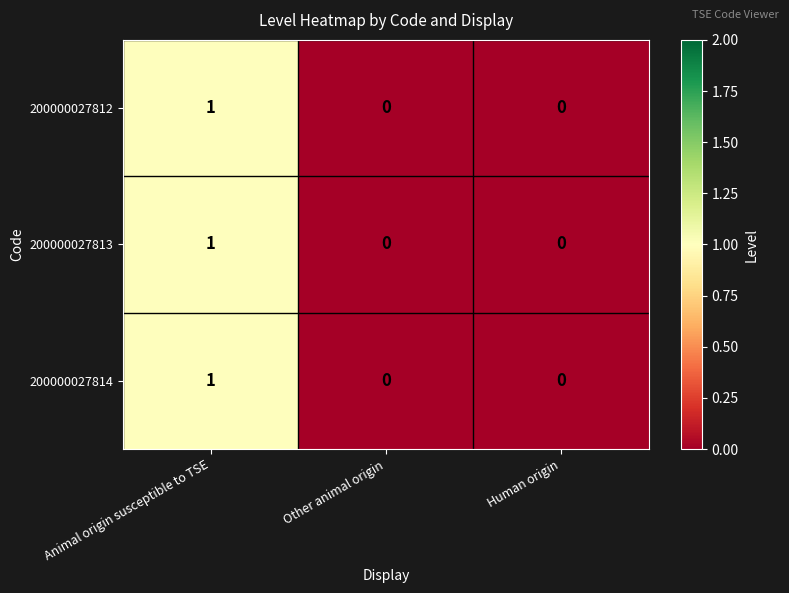

Reading left to right, transcribe all the data shown in this chart.

200000027812: 1	0	0
200000027813: 1	0	0
200000027814: 1	0	0